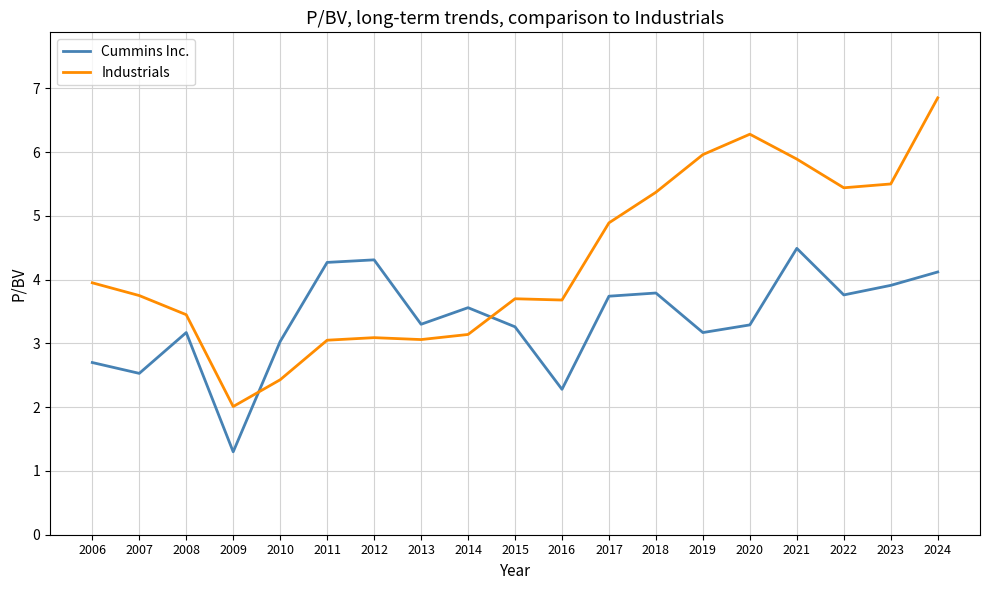

After their last crossing, which series has the higher values: Cummins Inc. or Industrials?

Industrials